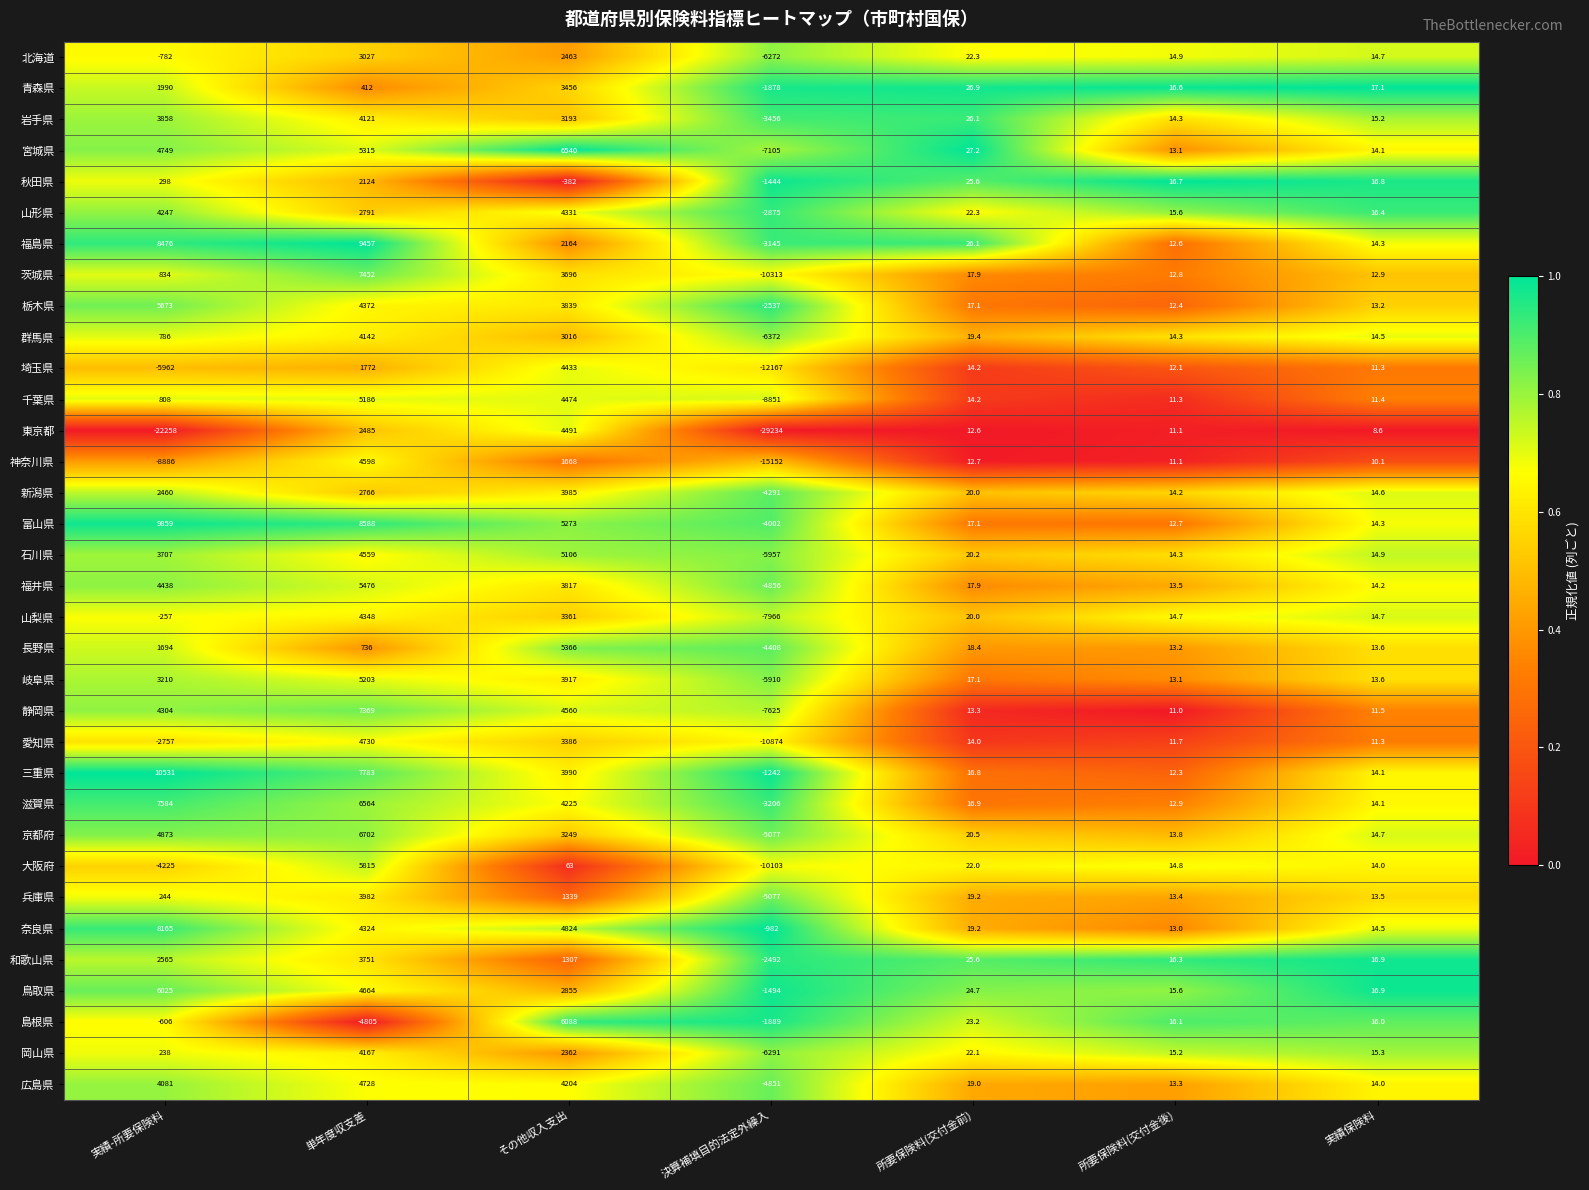

What is the difference between the highest and lowest values at 所要保険料(交付金後)?

5.7